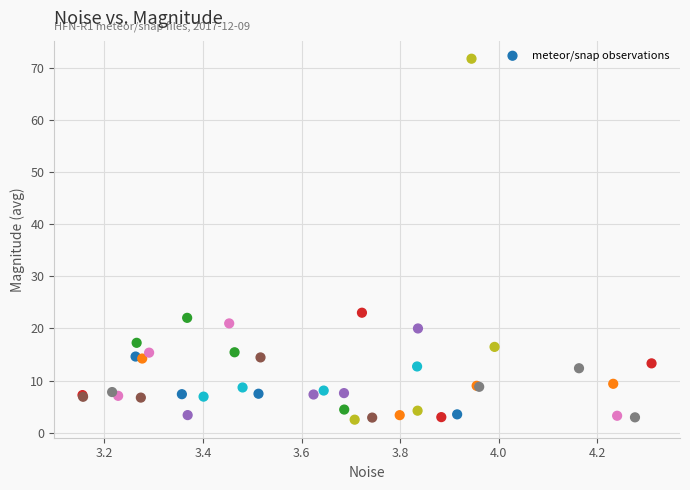

What Y value in the scatter plot is closest to 37?

23.0